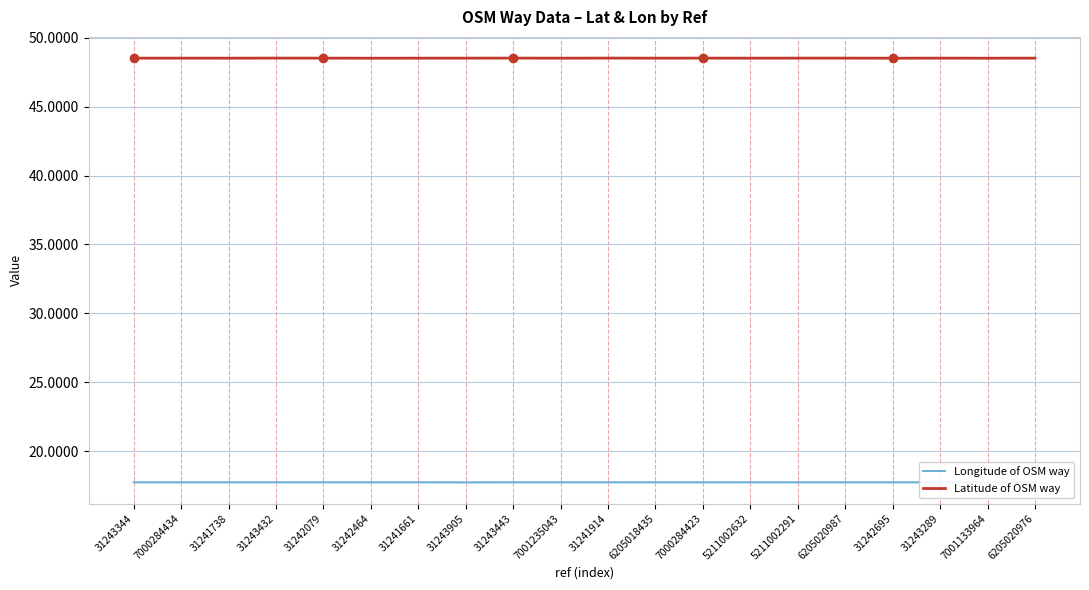

How many lines are shown in the chart?

2